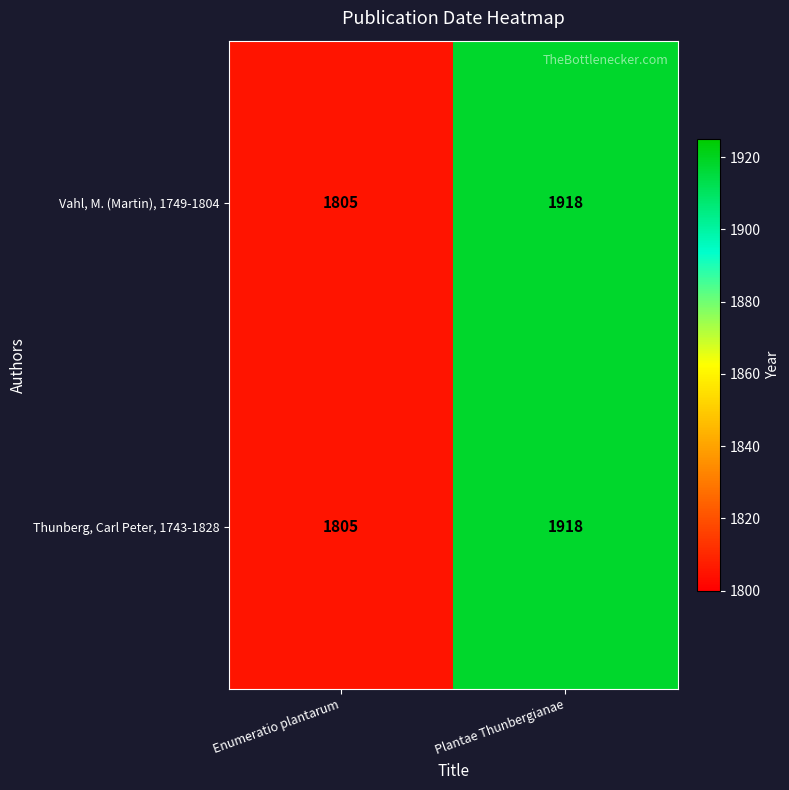

Reading left to right, transcribe all the data shown in this chart.

Vahl, M. (Martin), 1749-1804: 1805	1918
Thunberg, Carl Peter, 1743-1828: 1805	1918